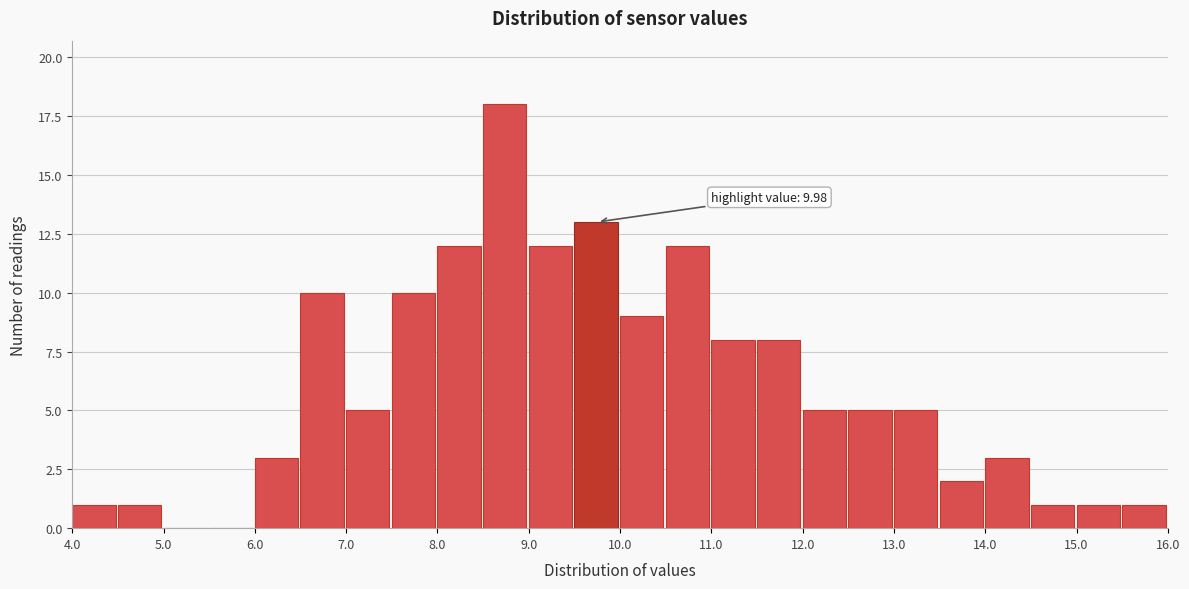

Which range on the x-axis has the tallest bar?

8.5 to 9.0